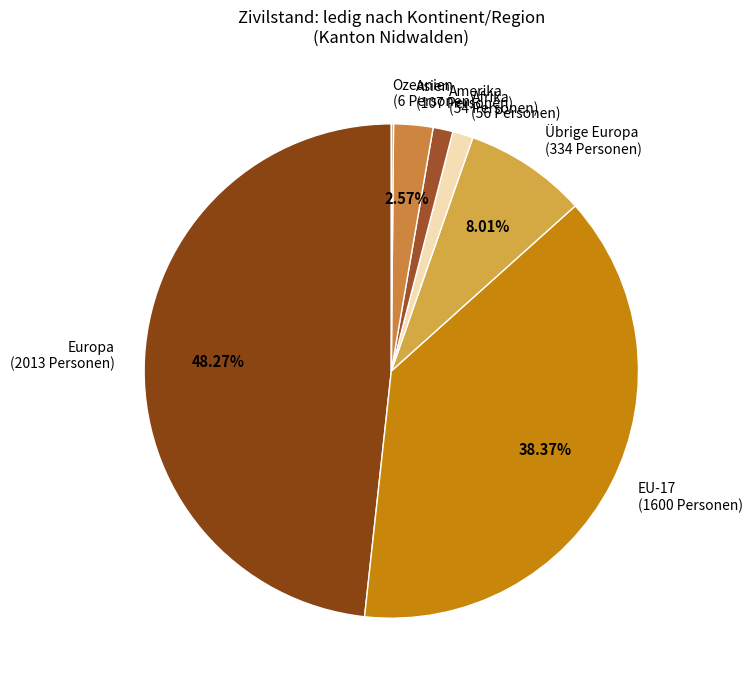

Is Asien the majority of the pie?

No